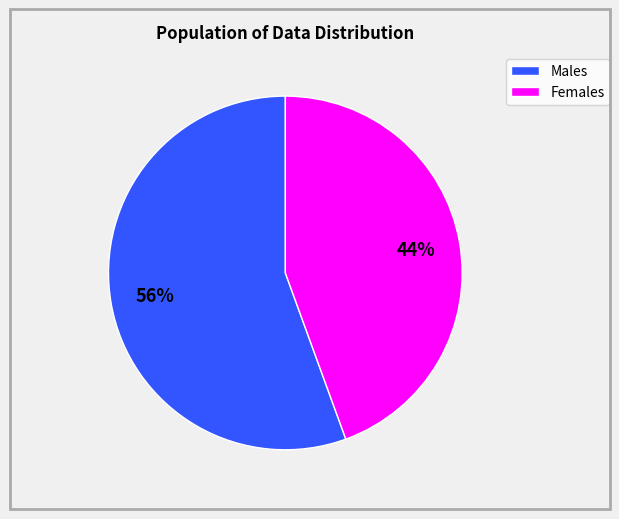

Which has a higher value, Females or Males?

Males